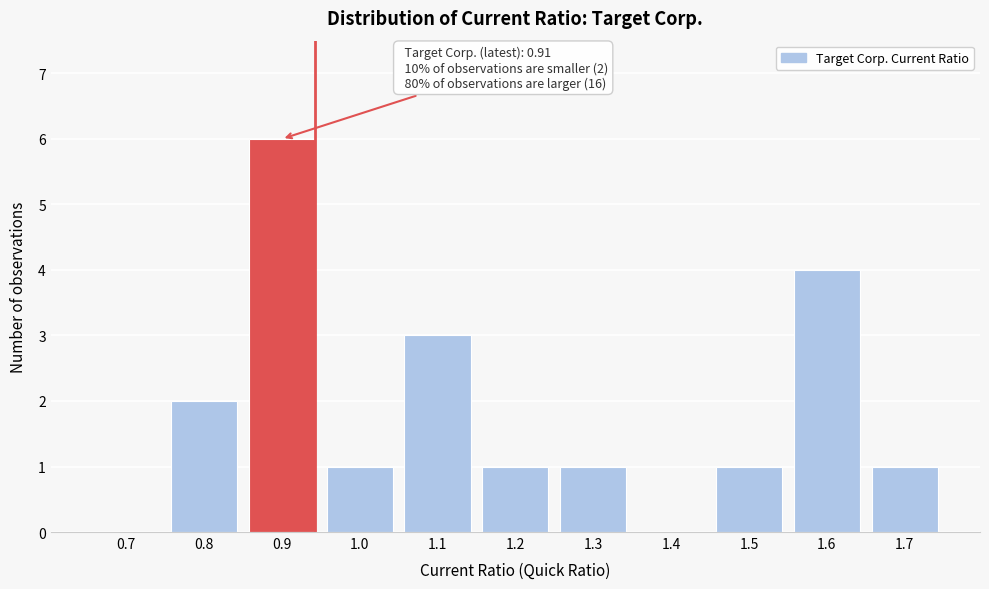

Reading left to right, extract all data points from this chart.

0.7=0	0.8=2	0.9=6	1.0=1	1.1=3	1.2=1	1.3=1	1.4=0	1.5=1	1.6=4	1.7=1